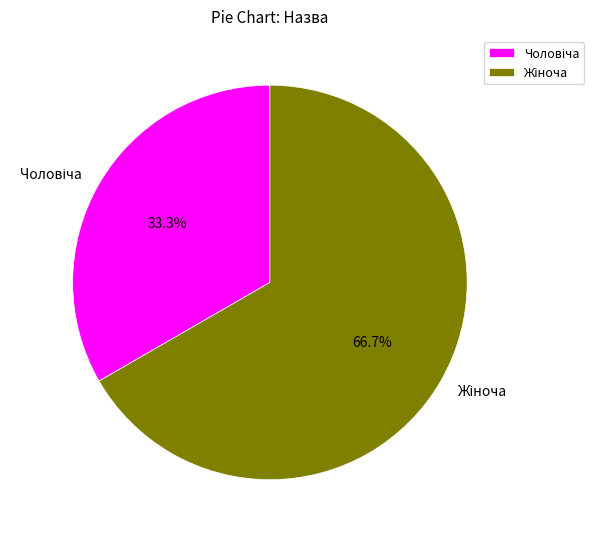

Is there any slice that represents more than half of the pie?

Yes